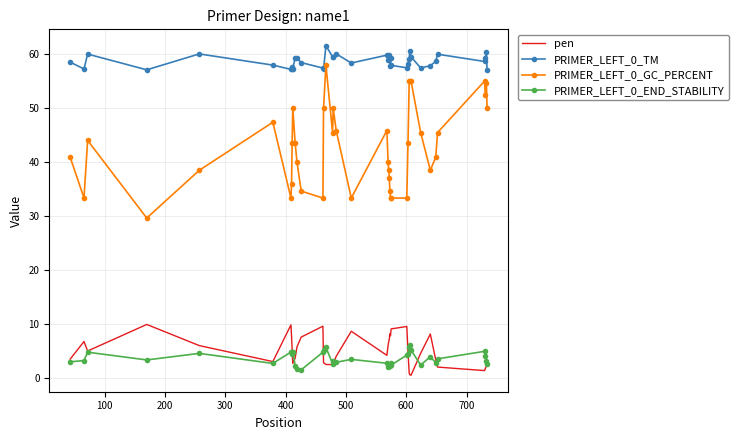

Which series has the largest total across all categories?

PRIMER_LEFT_0_TM